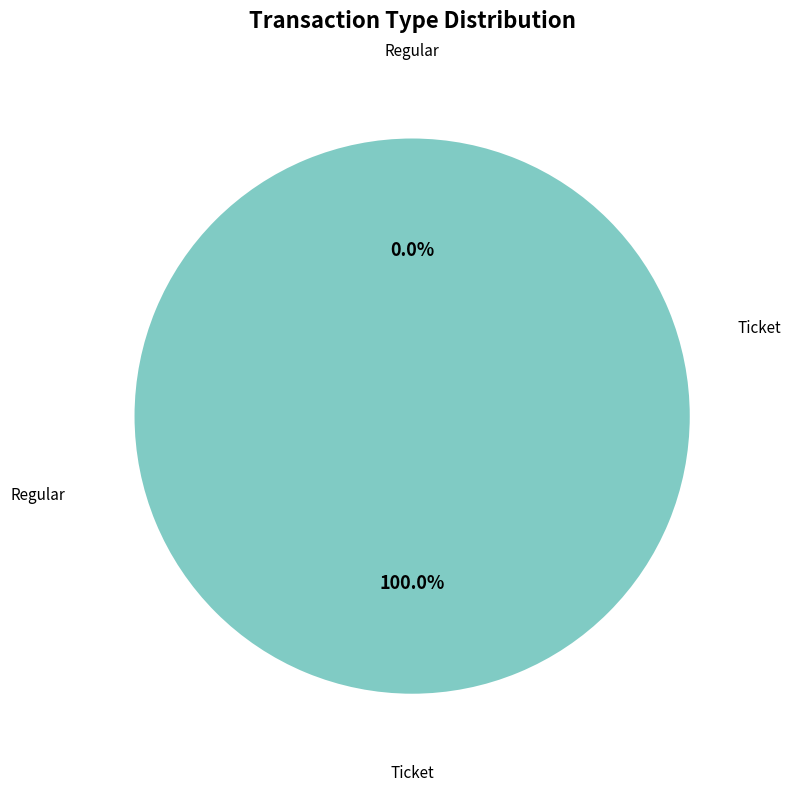

Rank the categories by value from highest to lowest.

Ticket, Regular